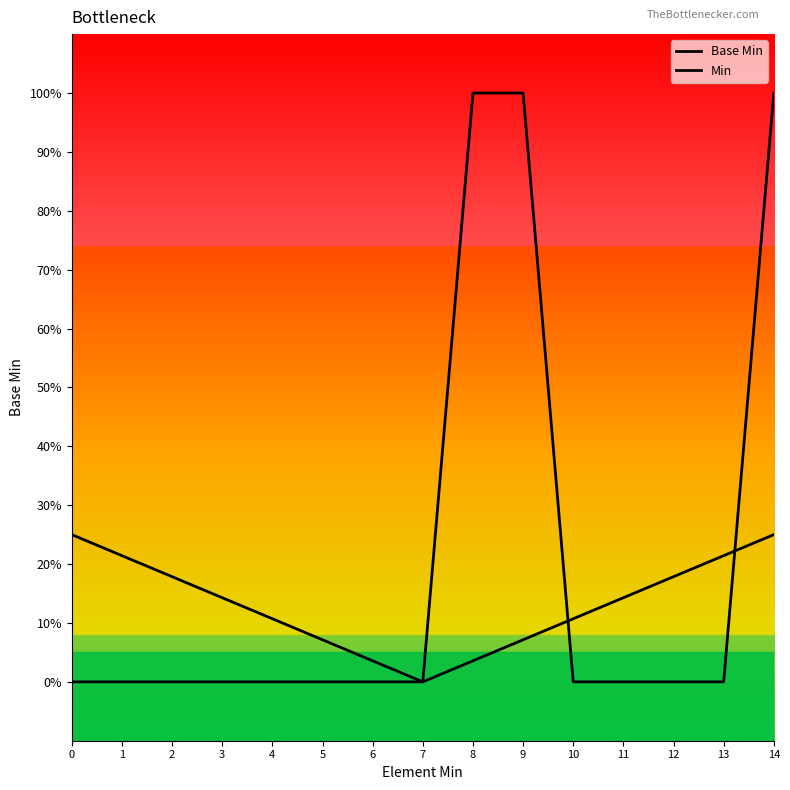

Rank the series by their maximum value, from highest to lowest.

Base Min, Min